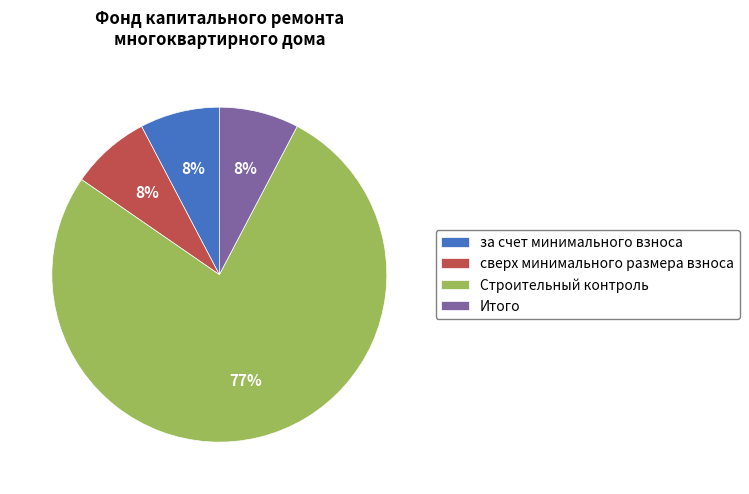

To the nearest percent, what portion does за счет минимального взноса represent?

8%